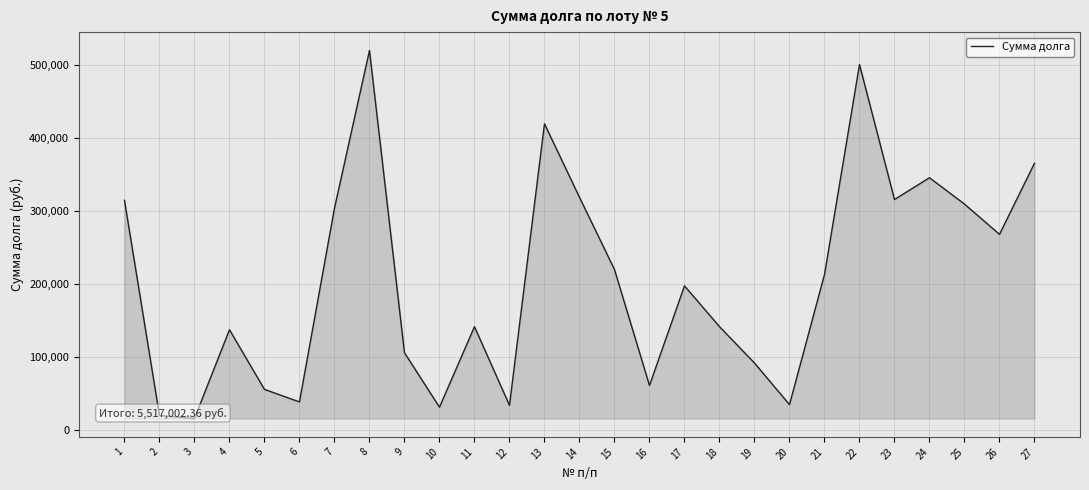

Reading right to left, what are all the values shown in this chart?

27=365039.4	26=267775.5	25=309187.5	24=345197.8	23=315445.9	22=500003.6	21=212816.9	20=34919.9	19=91821.8	18=141546.5	17=197341.0	16=61128.7	15=219673.8	14=318459.0	13=418985.5	12=33952.5	11=141465.9	10=31427.4	9=105878.8	8=519227.1	7=303555.0	6=38601.4	5=55764.6	4=137336.5	3=15968.9	2=20129.8	1=314351.8